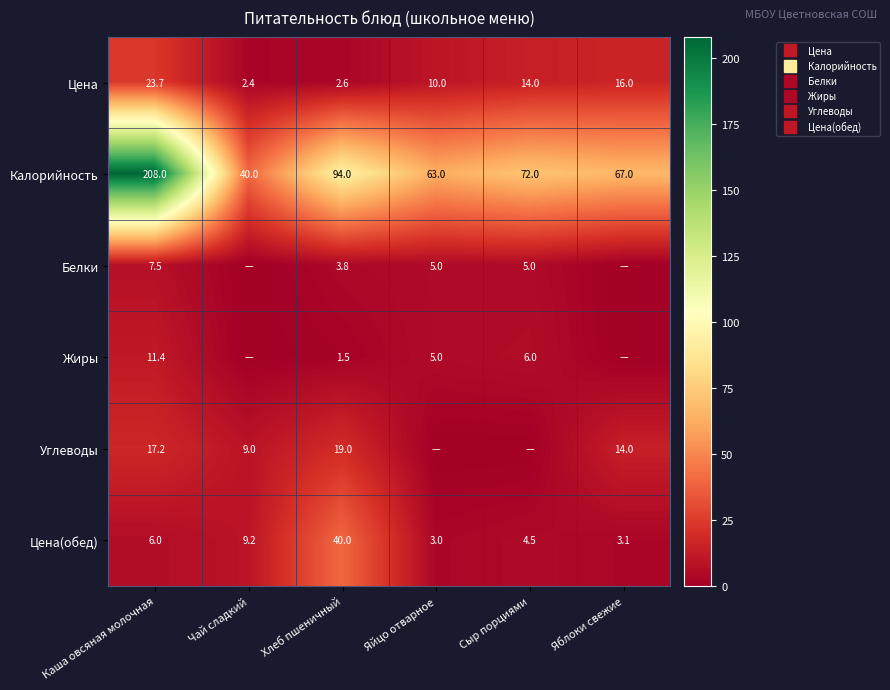

How many data points in Жиры are above 5?

2